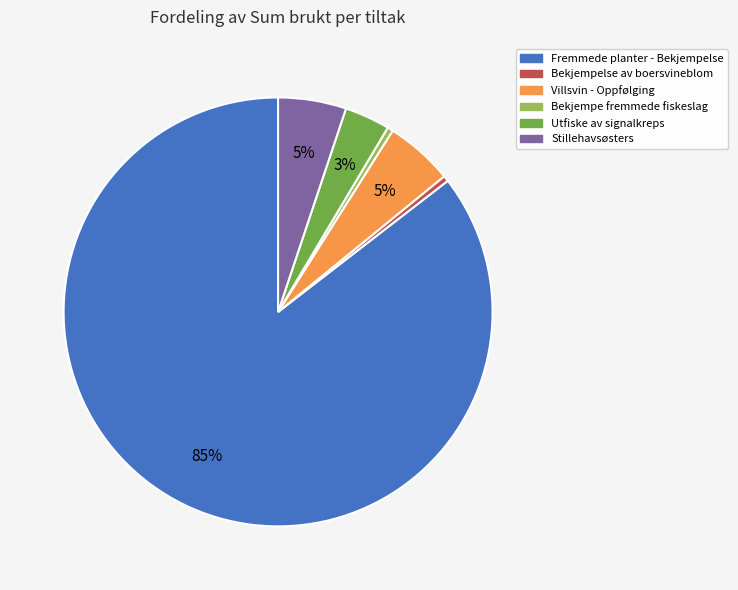

The Stillehavsøsters slice represents 13% of the pie. True or false?

False